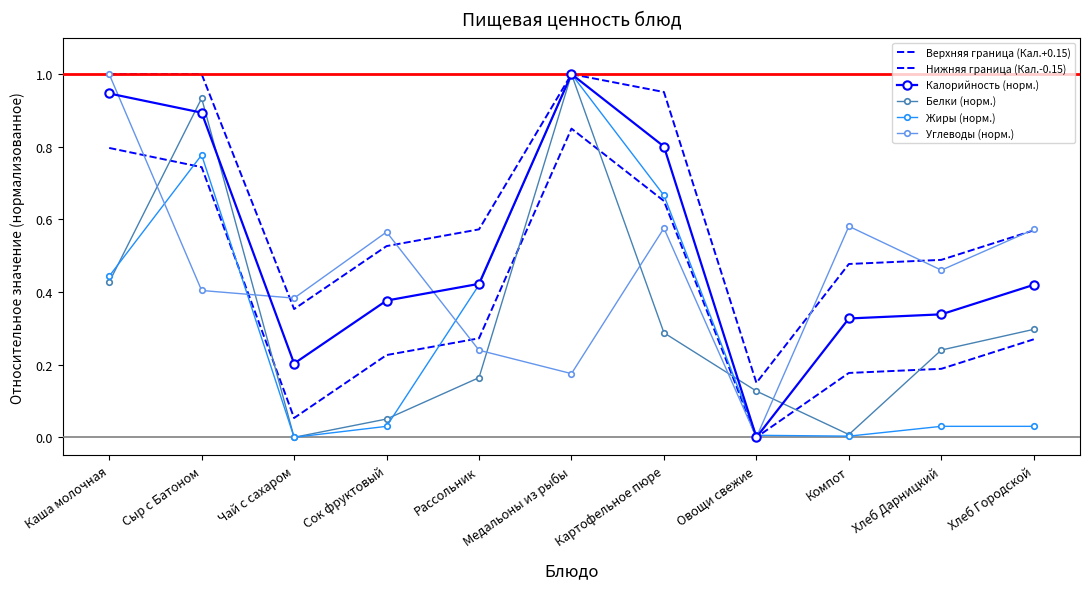

What is the sum of all Нижняя граница (Кал.-0.15) values?

4.2